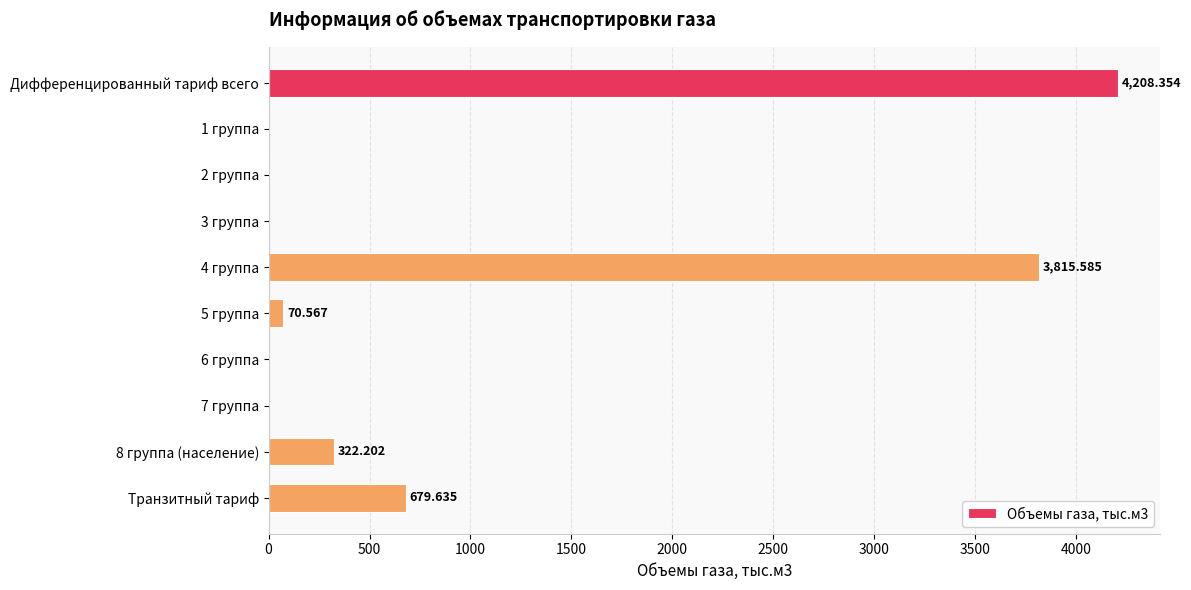

At which category does the chart reach its peak across all series?

Дифференцированный тариф всего